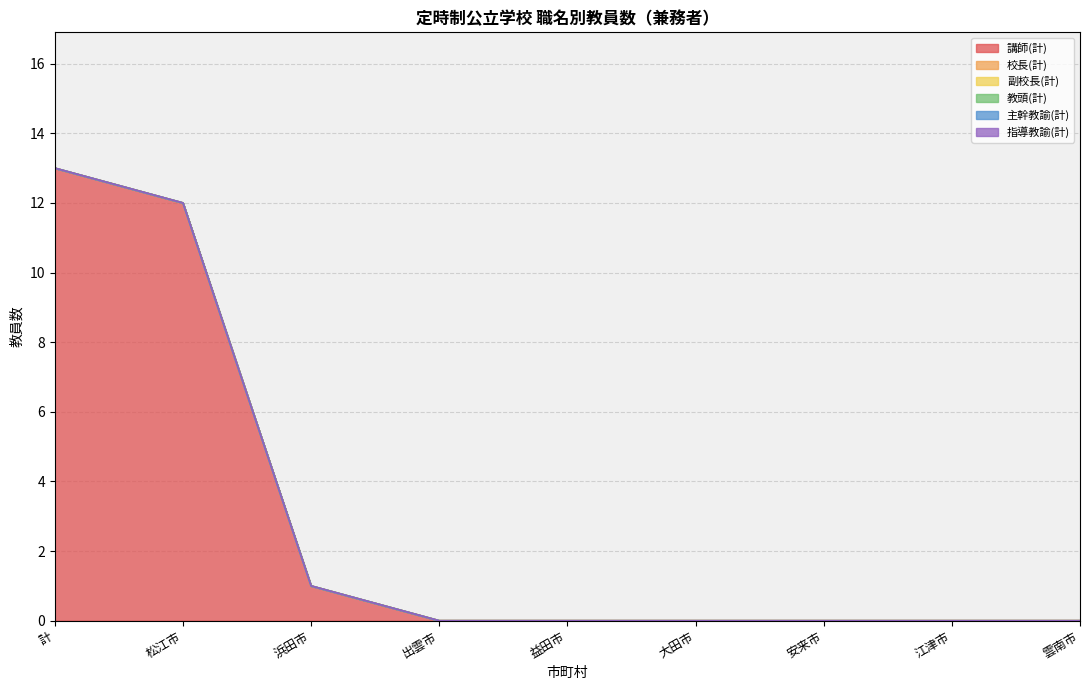

Read the 講師(計) value at 計.

13